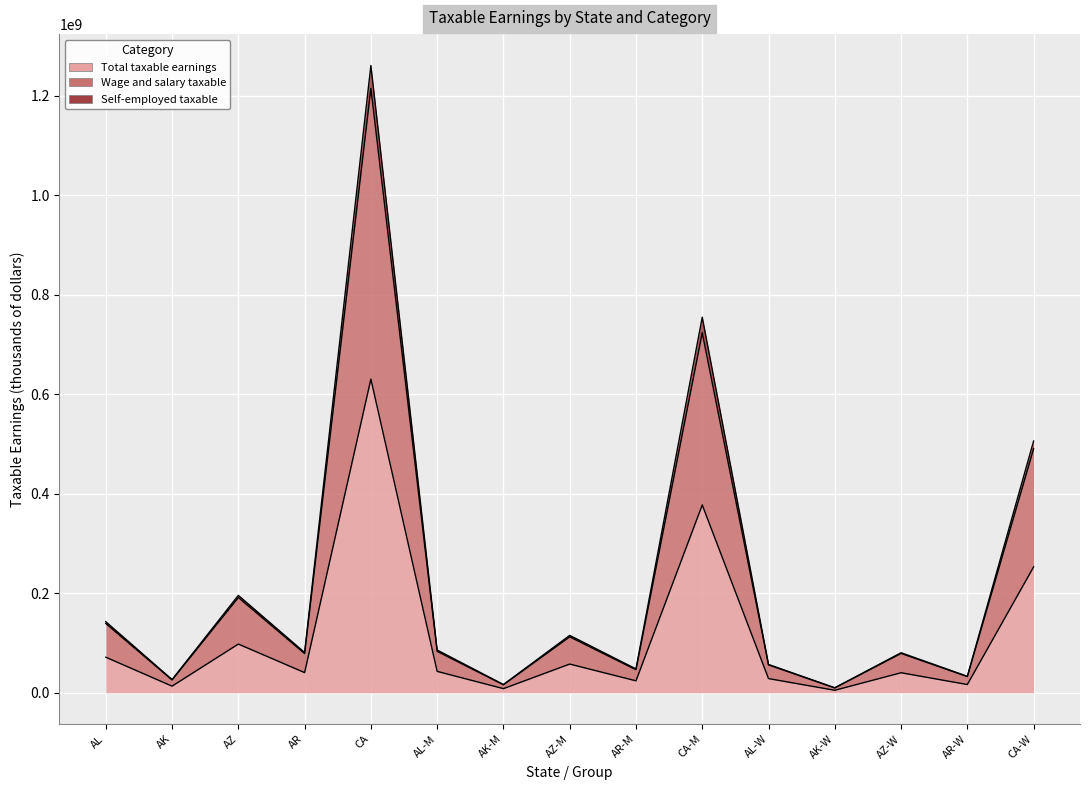

Rank the categories by Total taxable earnings value from lowest to highest.

AK-W, AK-M, AK, AR-W, AR-M, AL-W, AZ-W, AR, AL-M, AZ-M, AL, AZ, CA-W, CA-M, CA